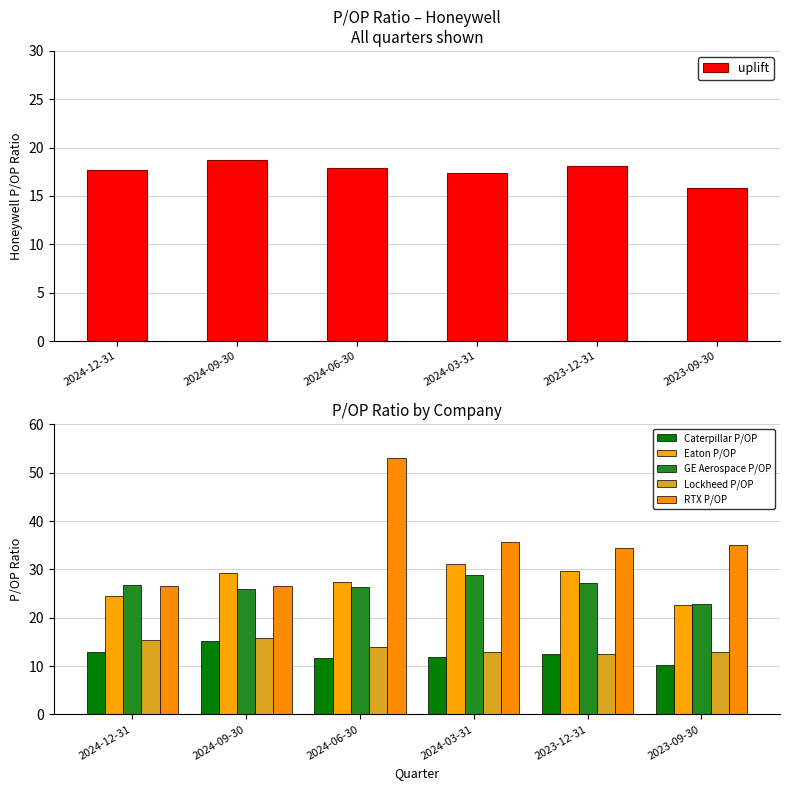

What is the difference between the maximum and minimum values in the Eaton P/OP series?

8.6